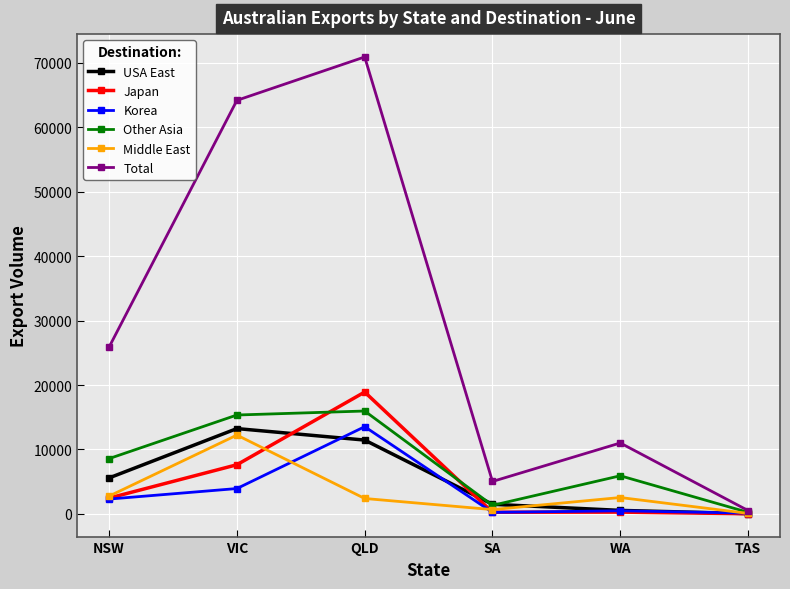

How many interior local valleys does the Middle East series have?

1